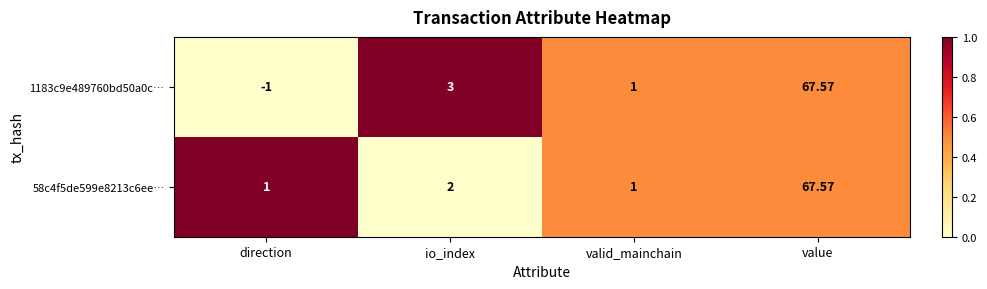

At which category is the sum across all series the highest?

value